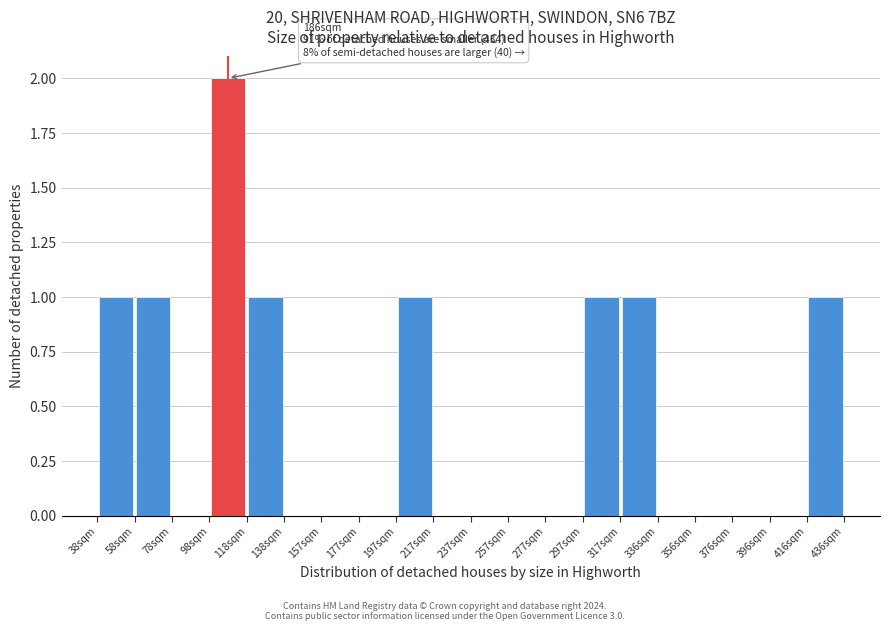

Over which range of the x-axis is the bar tallest?

98 to 118